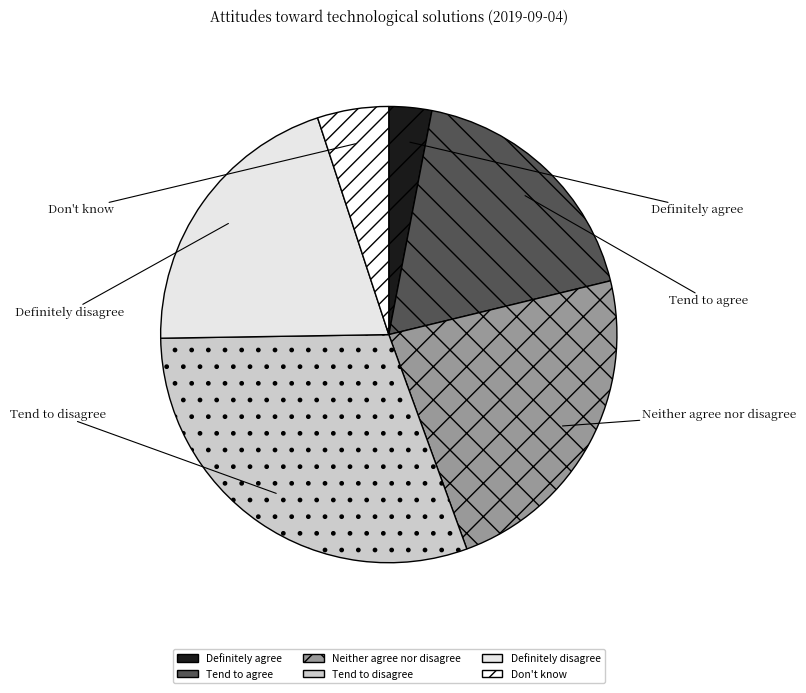

Does any single category account for the majority?

No